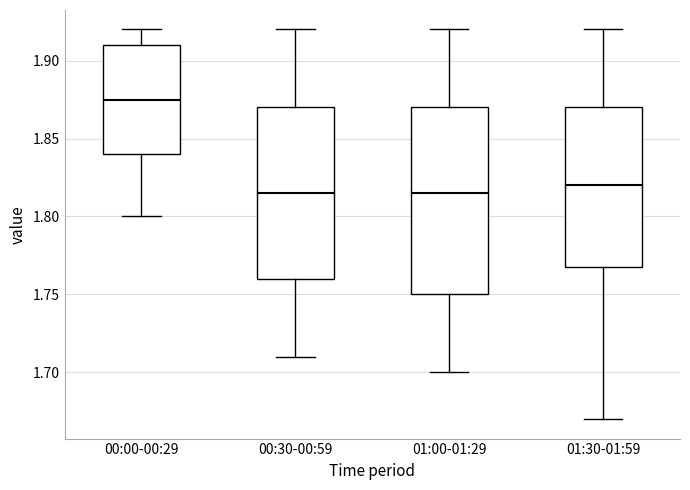

Reading left to right, transcribe this box plot: for each box, give where its median line is, the range the box spans, and where its two whiskers end, as read against the y-axis. The values are not printed on the chart, so give them approximately, as read against the axis.

00:00-00:29: median 1.875, box 1.840 to 1.910, whiskers 1.800 to 1.920
00:30-00:59: median 1.815, box 1.760 to 1.870, whiskers 1.710 to 1.920
01:00-01:29: median 1.815, box 1.750 to 1.870, whiskers 1.700 to 1.920
01:30-01:59: median 1.820, box 1.770 to 1.870, whiskers 1.670 to 1.920